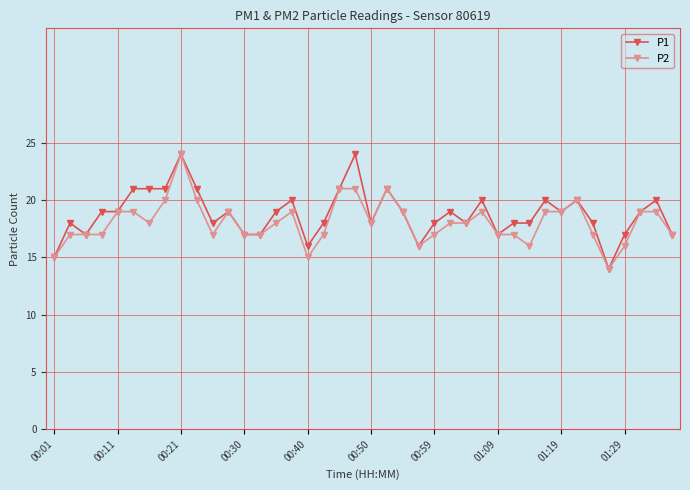

True or false: P2 has more than 1 interior local peaks.

True